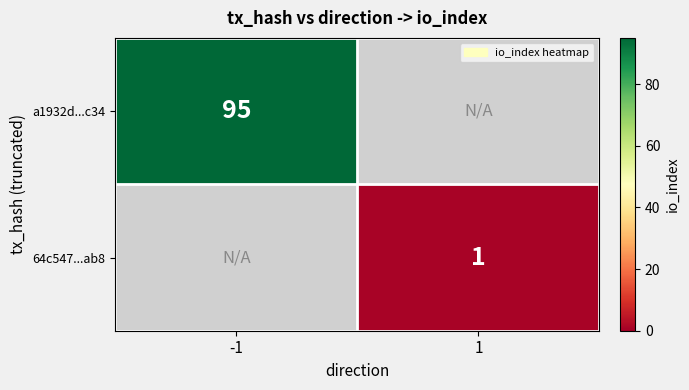

True or false: a1932d...c34 has a value of 95 at -1.

True